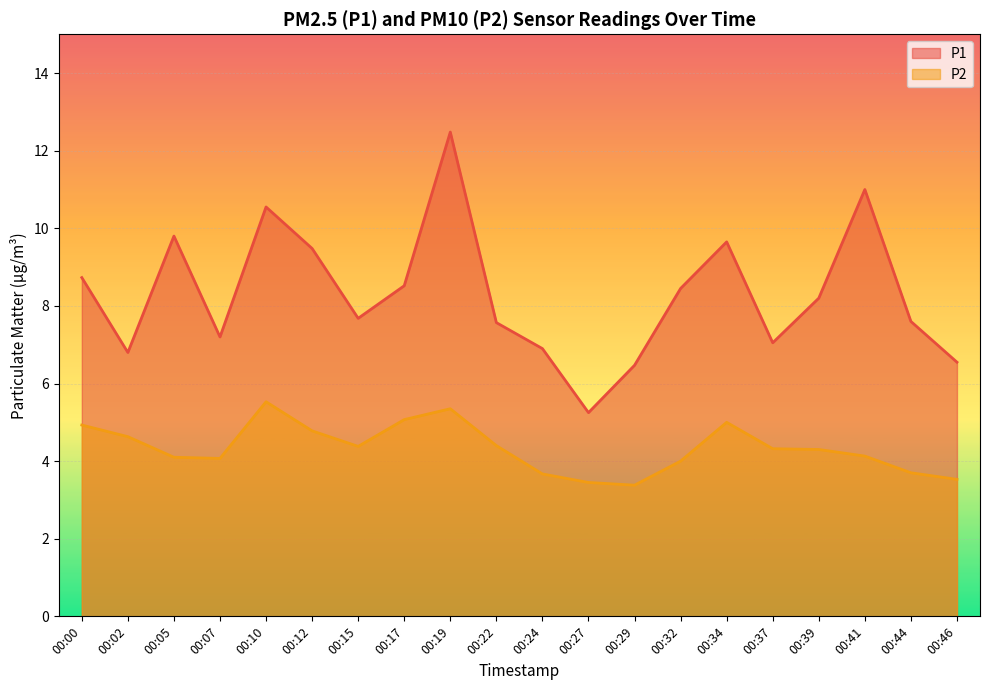

Does the chart display data point markers on the line(s)?

No